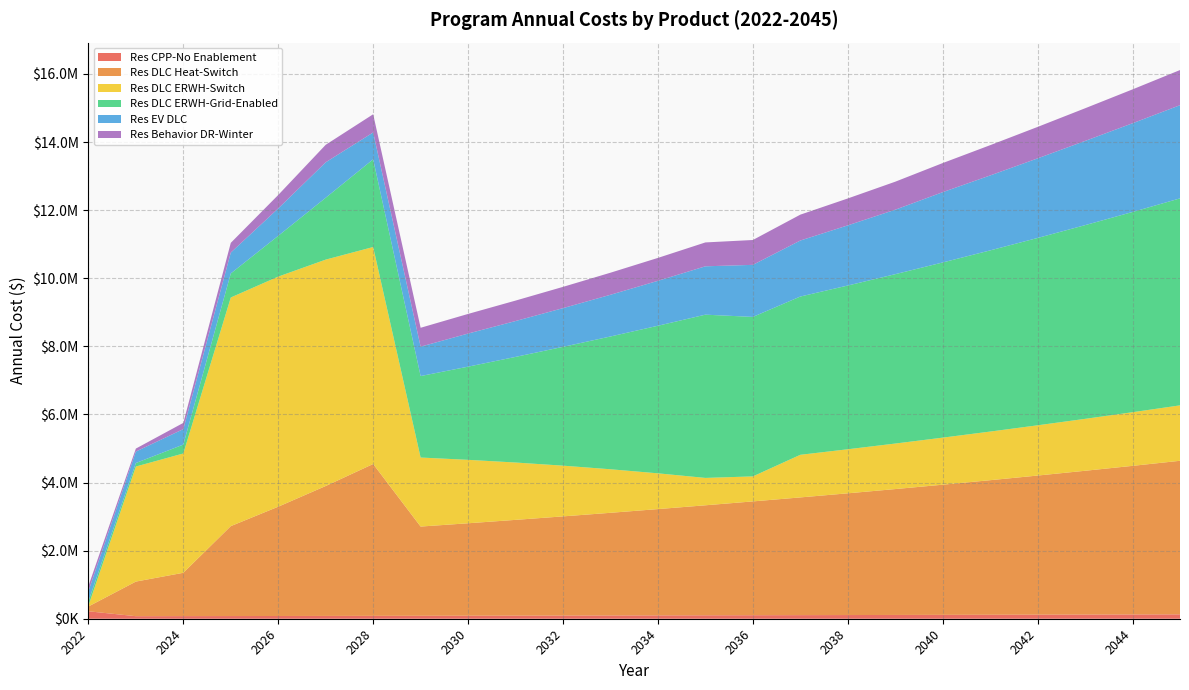

Reading right to left, what are all the values shown in this chart?

Res CPP-No Enablement: 128637.3	125499.9	122438.9	119452.6	116539.1	113696.7	110923.6	108218.1	105578.7	103003.6	100491.3	98040.3	95649.1	93316.1	91040.1	88819.6	86653.3	84539.8	82477.9	80466.2	78503.6	76588.9	74720.9	218695.3
Res DLC Heat-Switch: 4510348.8	4364367.0	4223085.4	4085672.5	3952191.9	3822796.0	3697075.5	3575363.6	3457363.5	3342818.7	3231238.8	3121973.7	3015478.1	2912647.8	2812591.4	2714911.5	2620532.7	4460487.5	3815979.6	3210187.4	2641323.6	1272966.5	1016375.3	140929.7
Res DLC ERWH-Switch: 1627528.1	1575339.6	1524931.4	1475851.5	1428156.0	1381963.2	1337062.3	1293680.0	1251683.6	734643.9	804110.7	1050456.9	1278673.5	1489651.4	1684158.9	1863021.6	2027137.5	6372298.4	6648480.5	6757606.4	6714996.1	3504096.0	3379143.1	22938.7
Res DLC ERWH-Grid-Enabled: 6078720.1	5880594.0	5688564.1	5501939.8	5320712.8	5144909.8	4974157.3	4808602.7	4647919.1	4683913.8	4794223.3	4334412.5	3899554.9	3489194.5	3101844.5	2736510.8	2392737.9	2575582.1	1817132.8	1197720.7	705653.2	261178.4	102944.3	124786.4
Res EV DLC: 2736908.1	2605955.4	2473081.9	2337478.3	2201199.0	2064552.8	1893564.7	1766854.2	1644839.6	1528780.4	1420370.7	1319389.6	1225110.6	1137357.4	1053459.3	972385.0	863504.4	789117.4	1041089.3	804241.7	613005.0	454307.7	336369.5	300000.0
Res Behavior DR-Winter: 1032046.1	994447.9	959238.3	923618.7	888850.9	854322.9	822100.0	790355.0	759979.0	729818.0	701233.2	672944.7	648000.2	624294.4	600416.4	576236.7	554532.2	533807.8	513946.8	395658.1	285493.2	182539.4	87663.7	150000.0